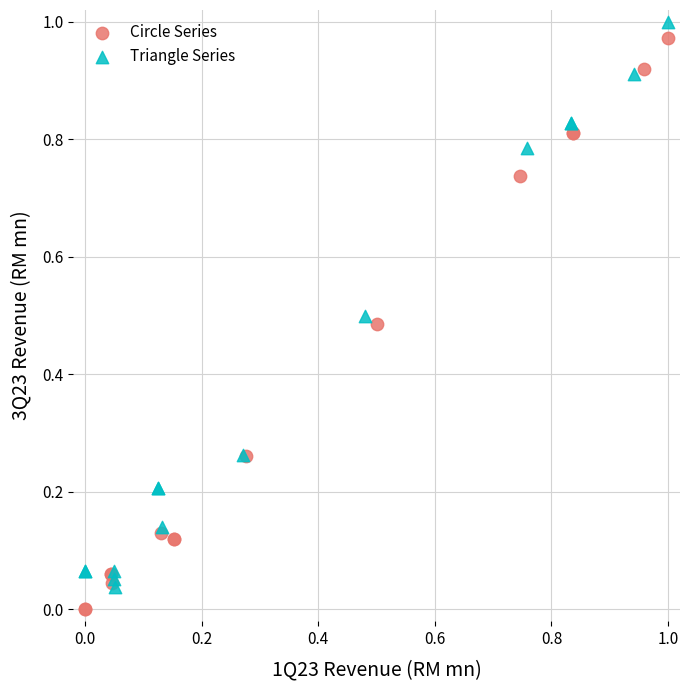

What are all the series names shown in the legend?

Circle Series, Triangle Series